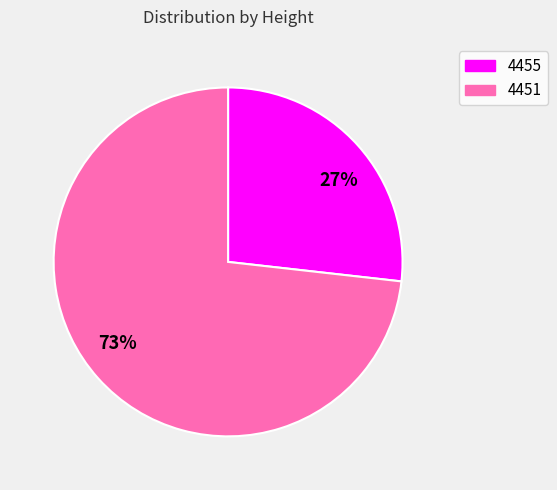

Does any single category account for the majority?

Yes